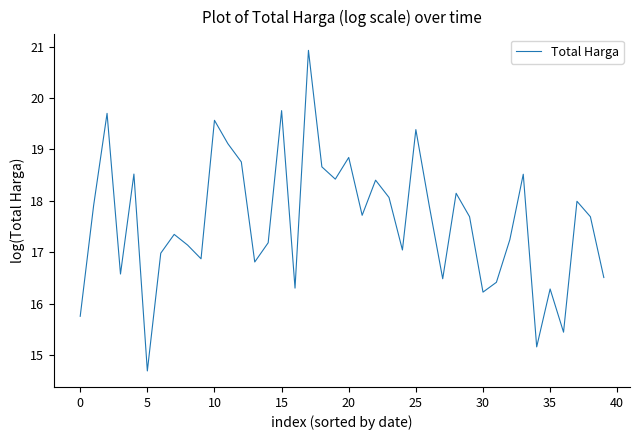

What is the difference between the maximum and minimum values?

6.2